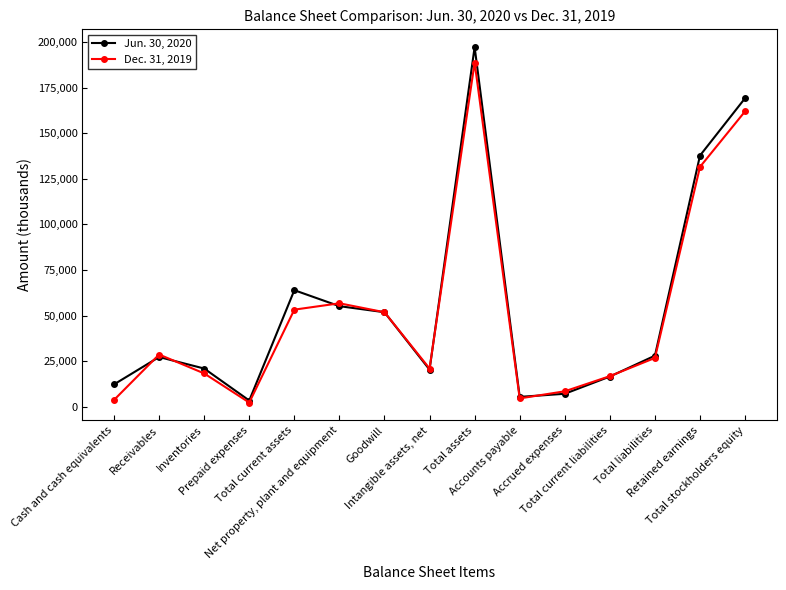

Which series has the largest range (max minus min)?

Jun. 30, 2020